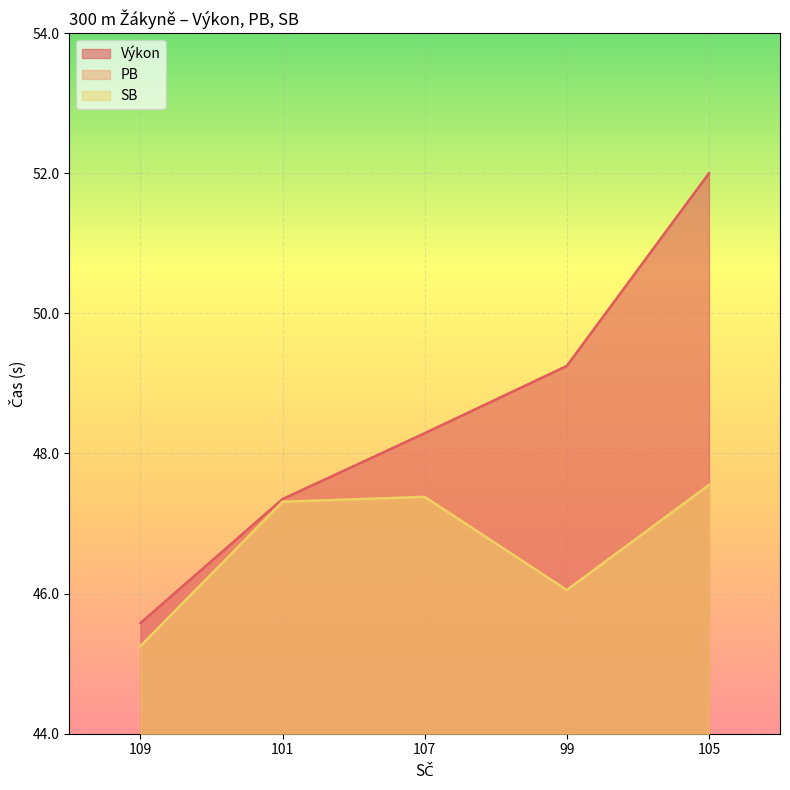

True or false: Výkon and SB cross at least once.

False